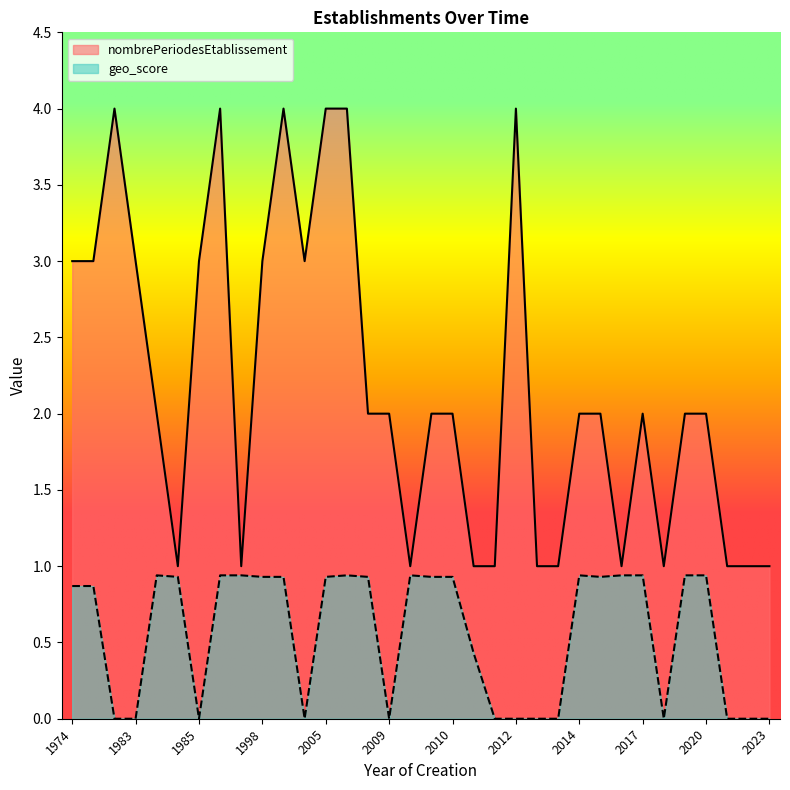

Does the chart have visible grid lines?

No